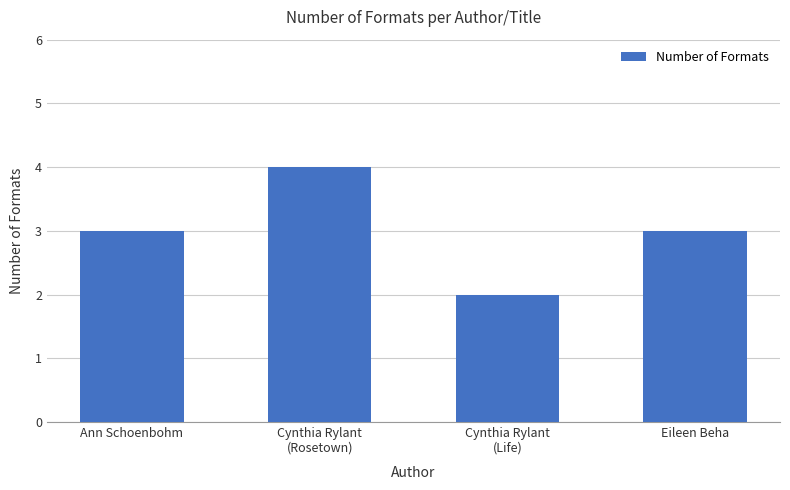

What is the change in value from Cynthia Rylant
(Rosetown) to Cynthia Rylant
(Life)?

-2